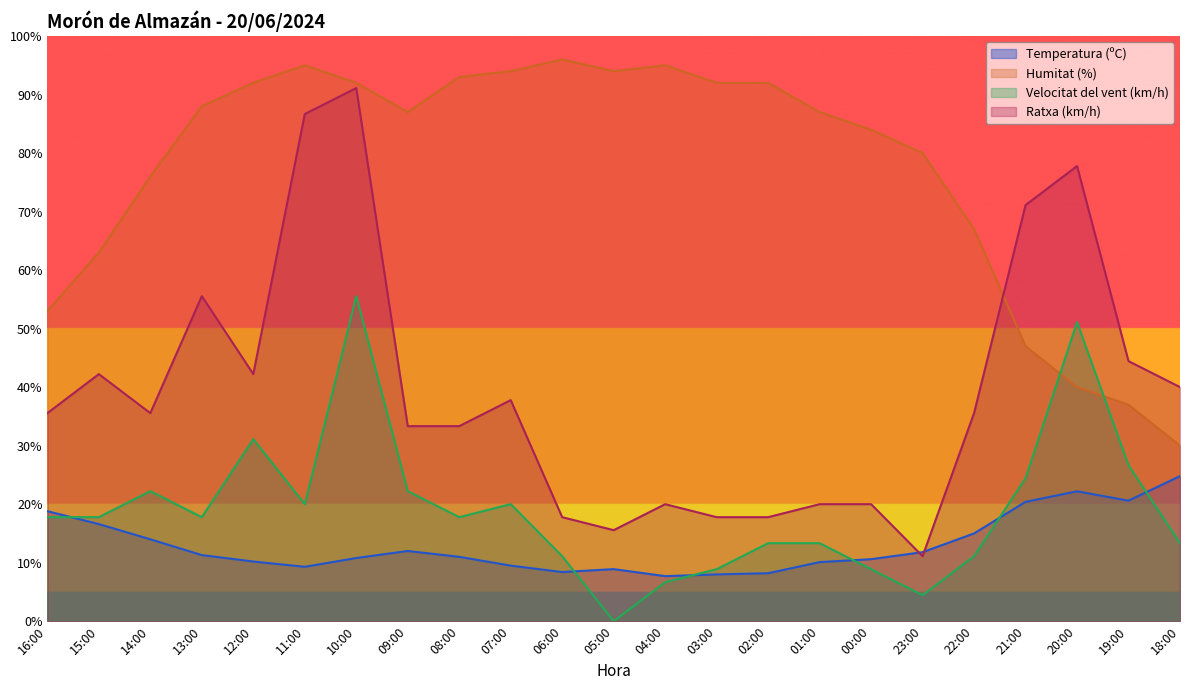

At which label is Velocitat del vent (km/h) closest to 27?

19:00